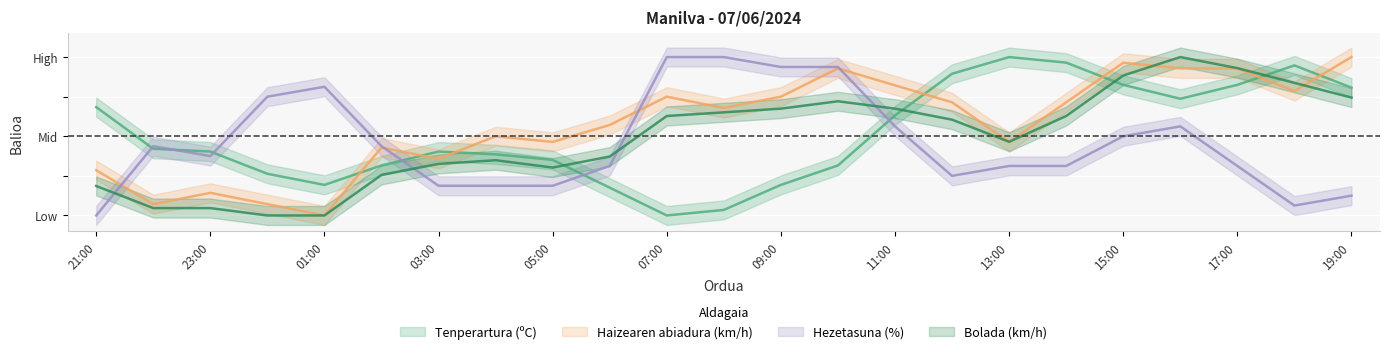

At which category does Haizearen abiadura (km/h) reach its first local peak?

23:00